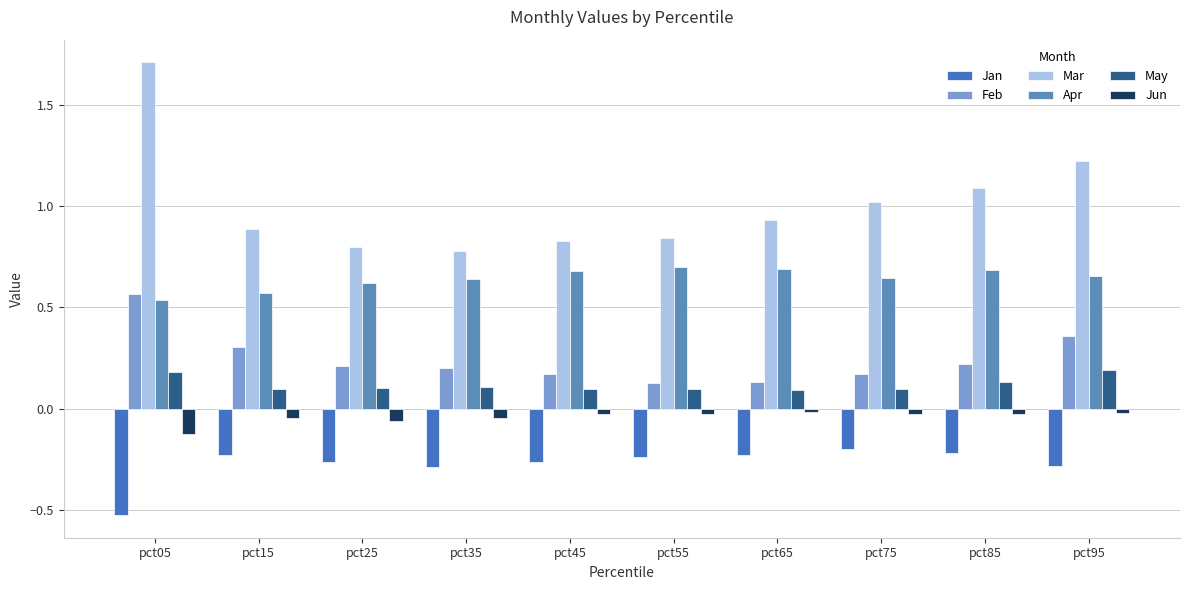

Reading left to right, what are all the values shown in this chart?

Jan: -0.5	-0.2	-0.3	-0.3	-0.3	-0.2	-0.2	-0.2	-0.2	-0.3
Feb: 0.6	0.3	0.2	0.2	0.2	0.1	0.1	0.2	0.2	0.4
Mar: 1.7	0.9	0.8	0.8	0.8	0.8	0.9	1.0	1.1	1.2
Apr: 0.5	0.6	0.6	0.6	0.7	0.7	0.7	0.6	0.7	0.7
May: 0.2	0.1	0.1	0.1	0.1	0.1	0.1	0.1	0.1	0.2
Jun: -0.1	-0.0	-0.1	-0.0	-0.0	-0.0	-0.0	-0.0	-0.0	-0.0